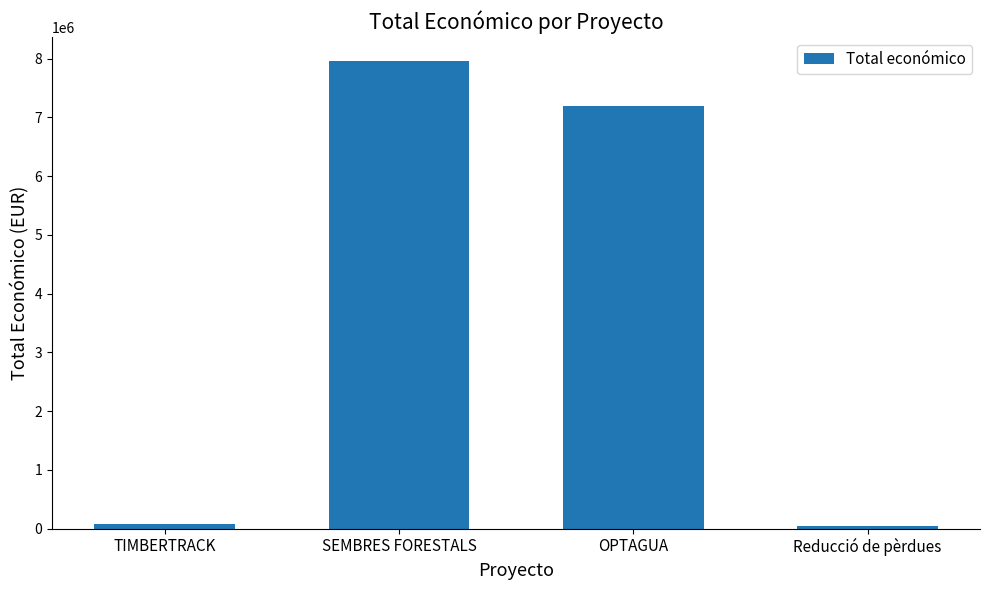

Which has a higher value, TIMBERTRACK or OPTAGUA?

OPTAGUA